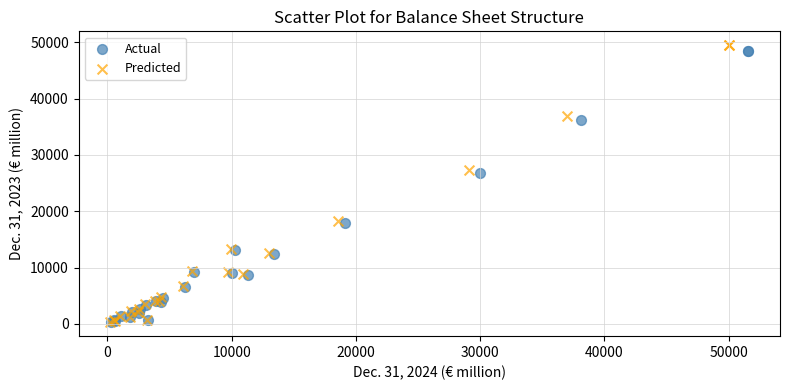

What are all the series names shown in the legend?

Actual, Predicted